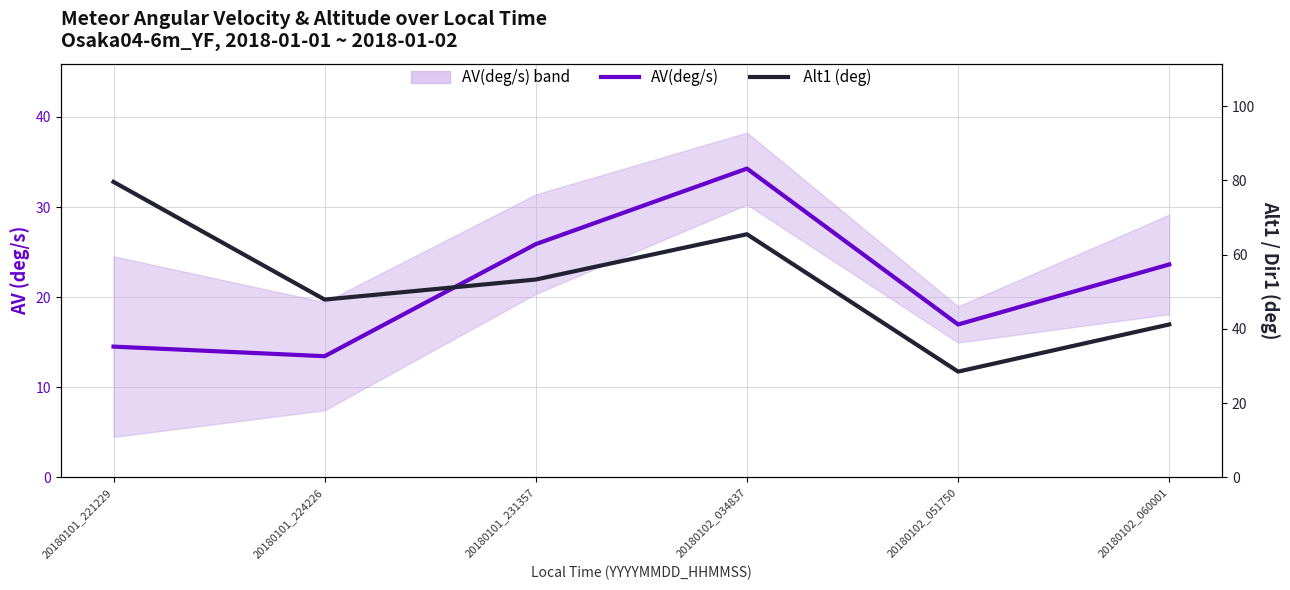

What is the total value across all series at 20180101_221229?

94.1